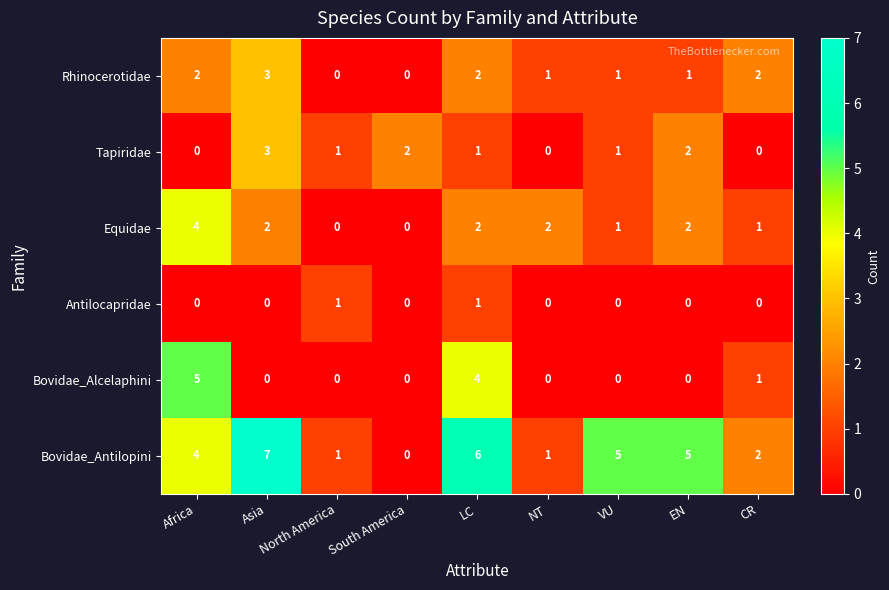

The Antilocapridae series shows 0 at Africa. True or false?

True